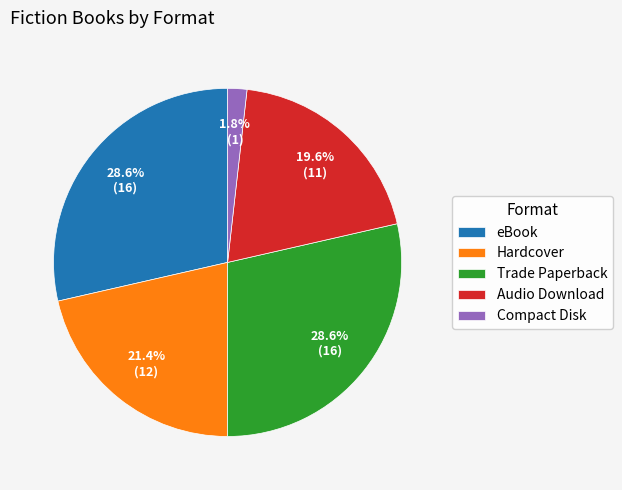

Does eBook represent more than half of the total?

No